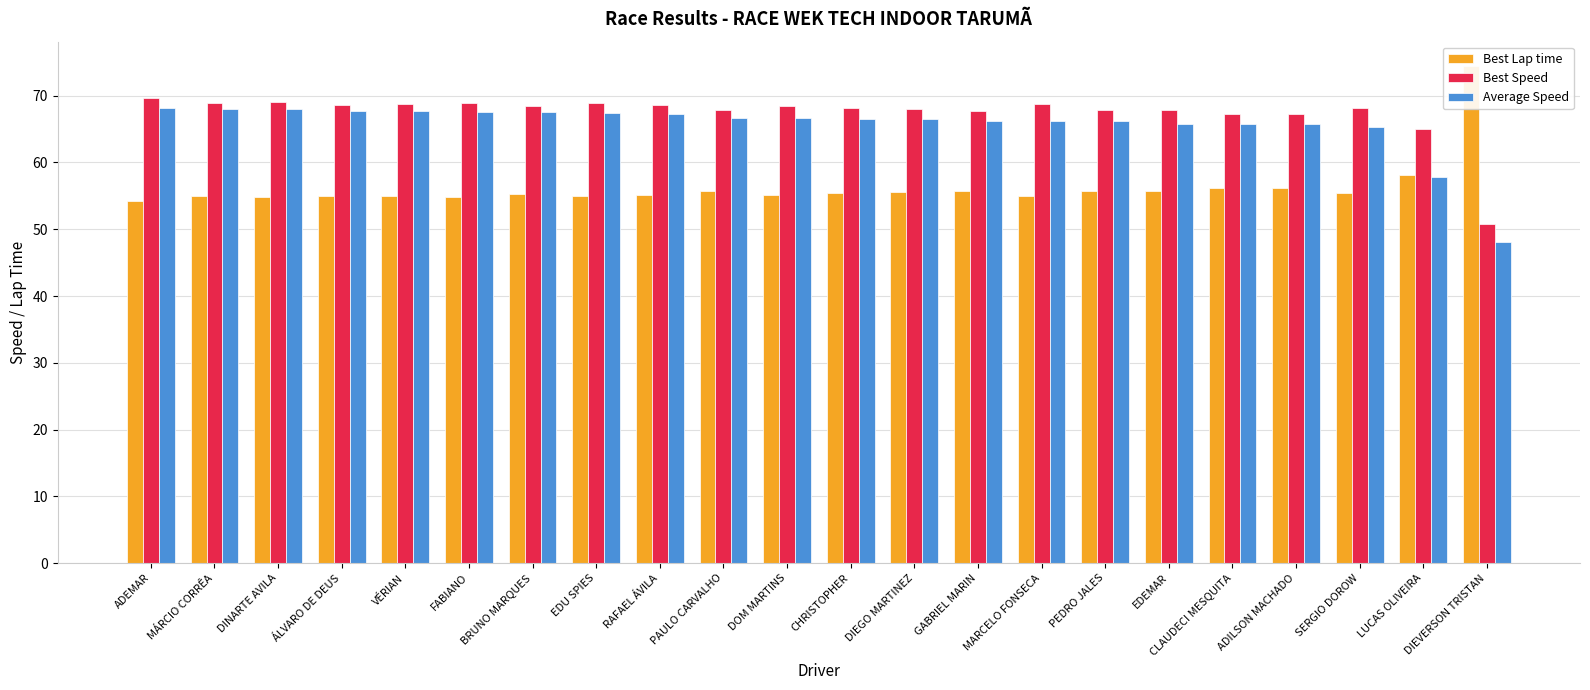

What is the difference between the maximum and minimum values in the Best Lap time series?

20.1